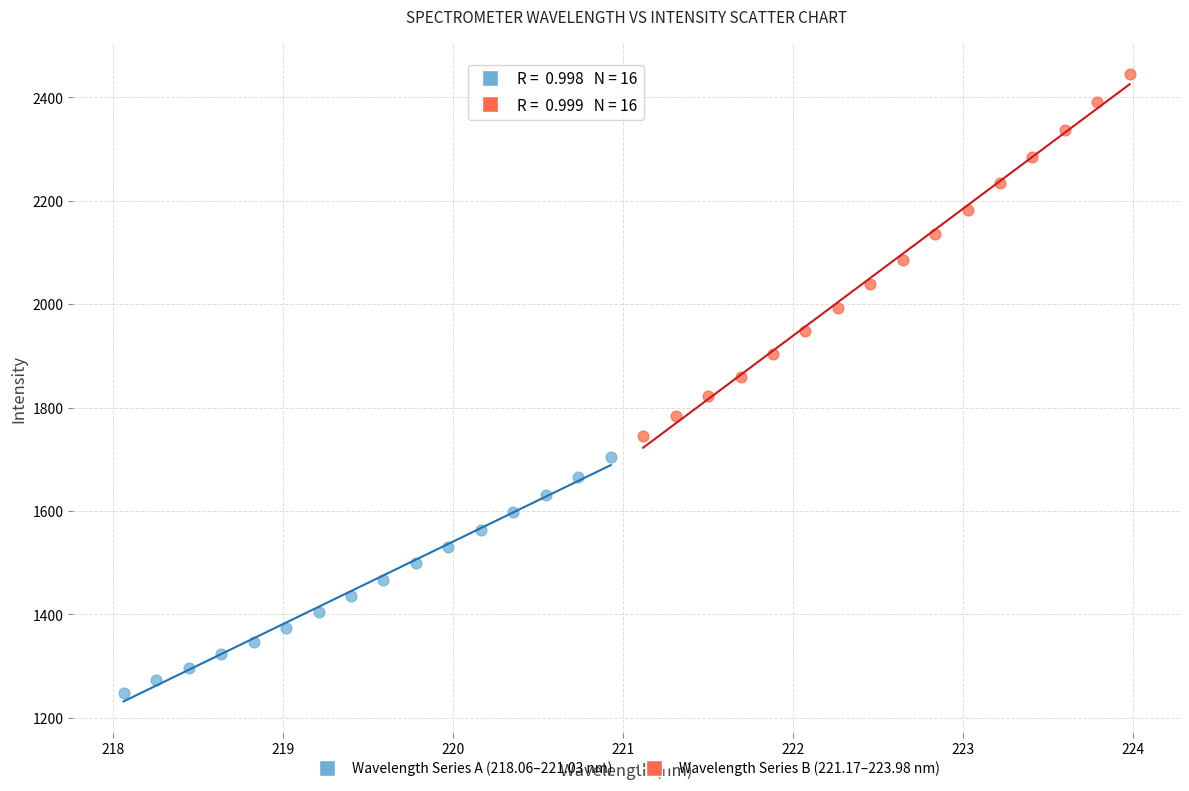

Which series contains the lowest Y value?

Wavelength Series A (218.06–221.03 nm)